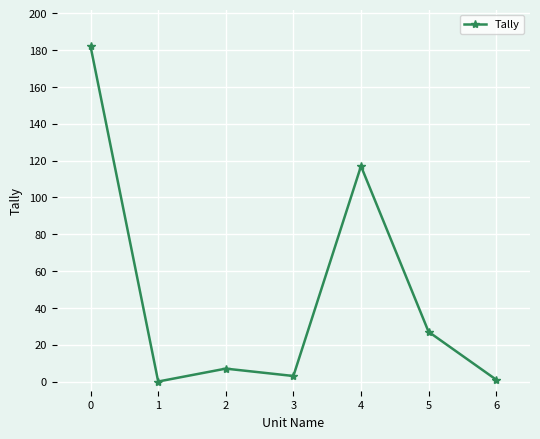

Reading left to right, transcribe all the data shown in this chart.

0=182	1=0	2=7	3=3	4=117	5=27	6=1